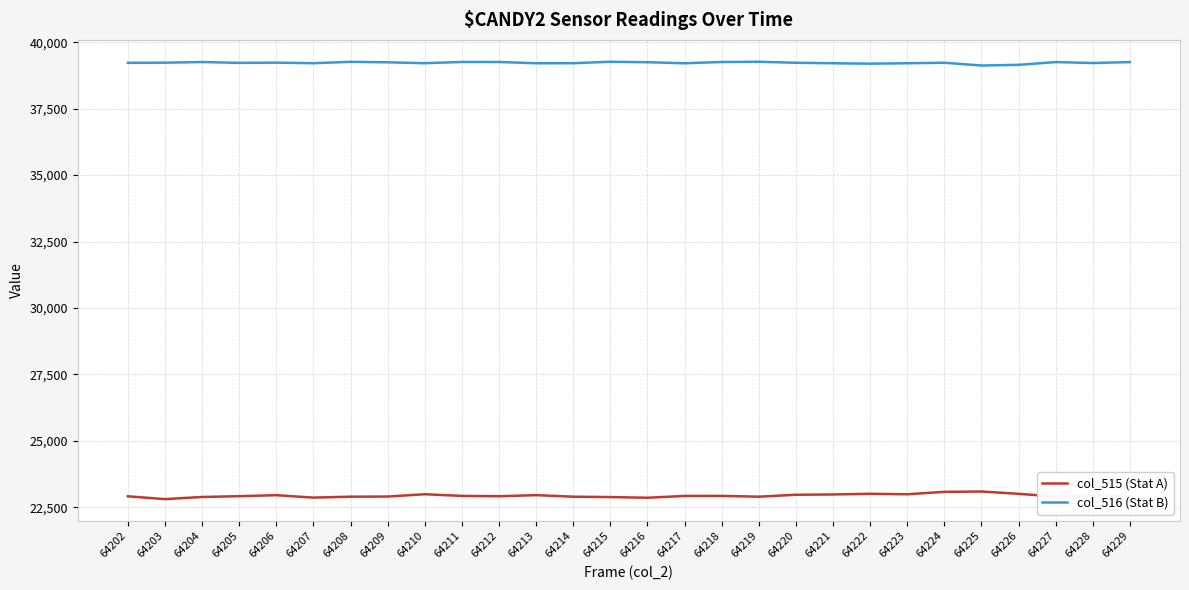

What is the total value across all series at 64227?

62154